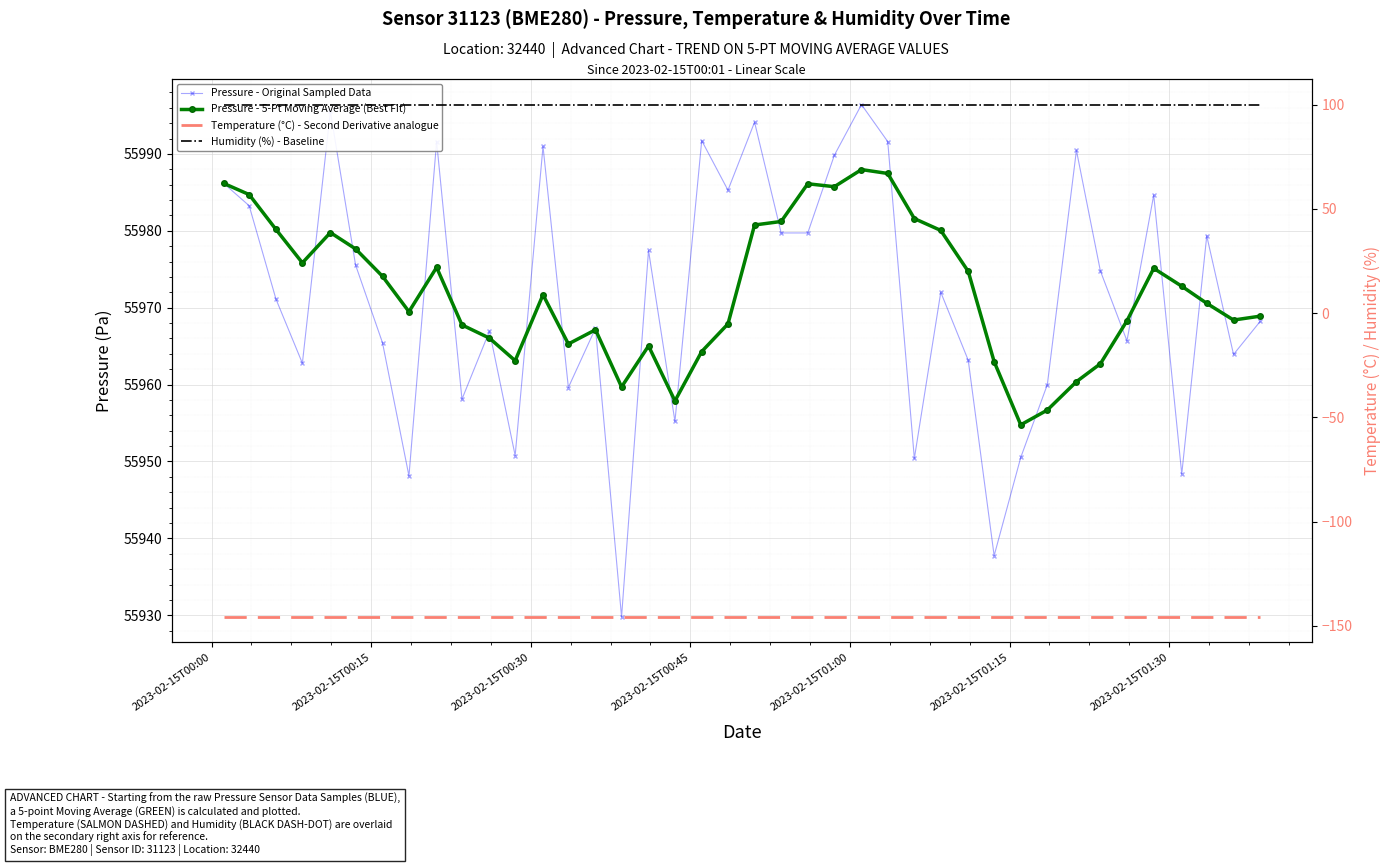

What is the smallest value displayed?

-145.7